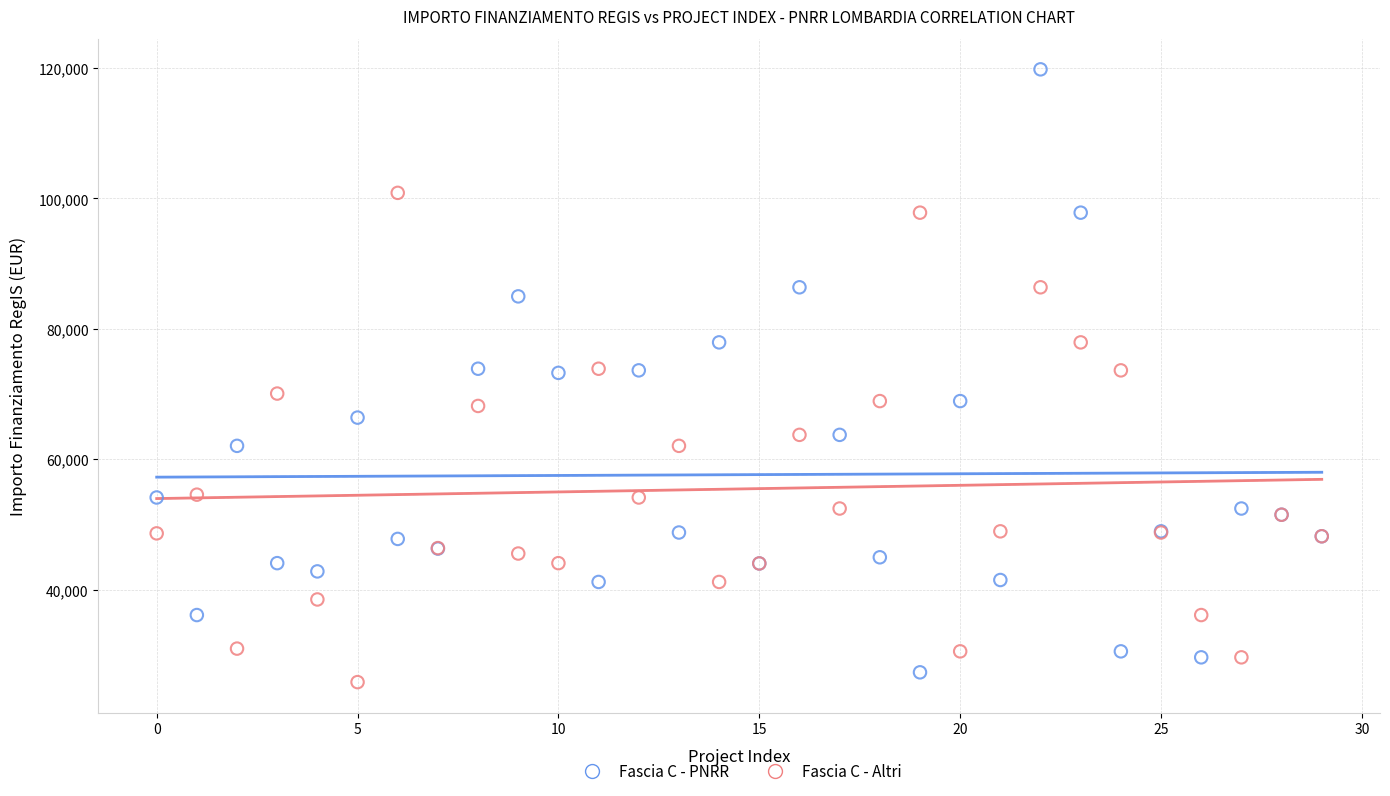

What are all the series names shown in the legend?

Fascia C - PNRR, Fascia C - Altri